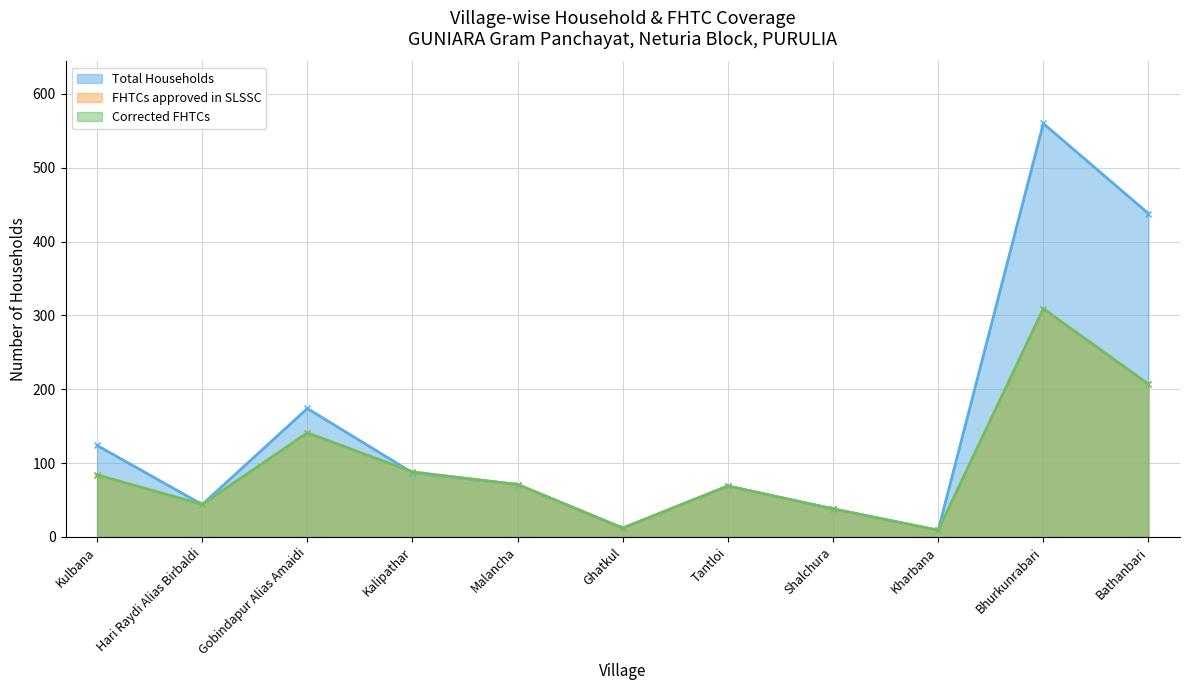

Where is the first local maximum for Corrected FHTCs?

Gobindapur Alias Amaidi